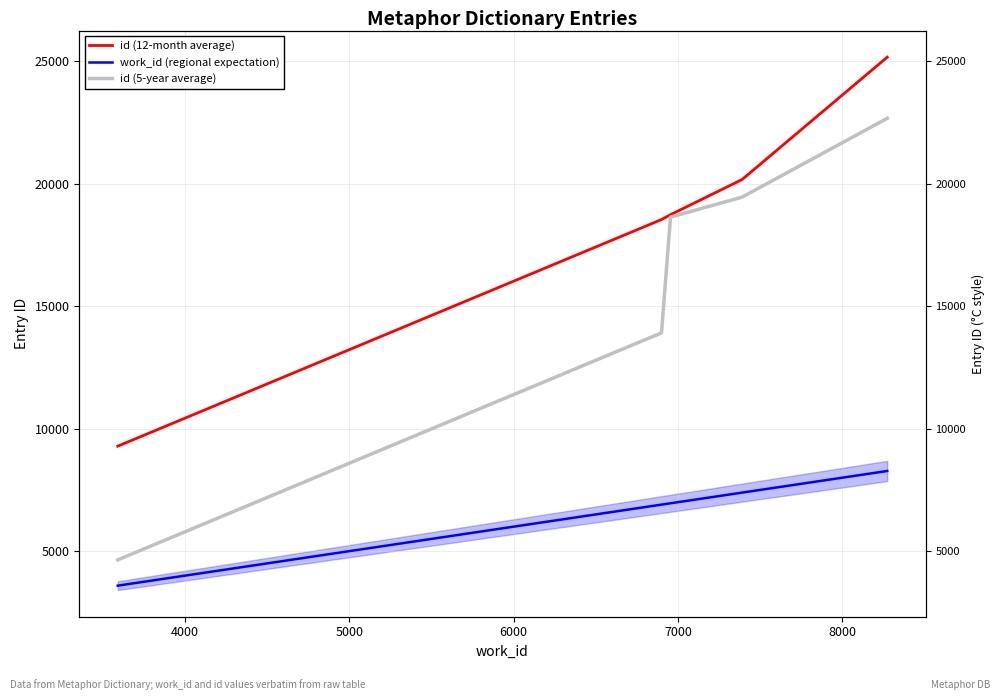

True or false: id (5-year average) and id (12-month average) intersect in this chart.

False